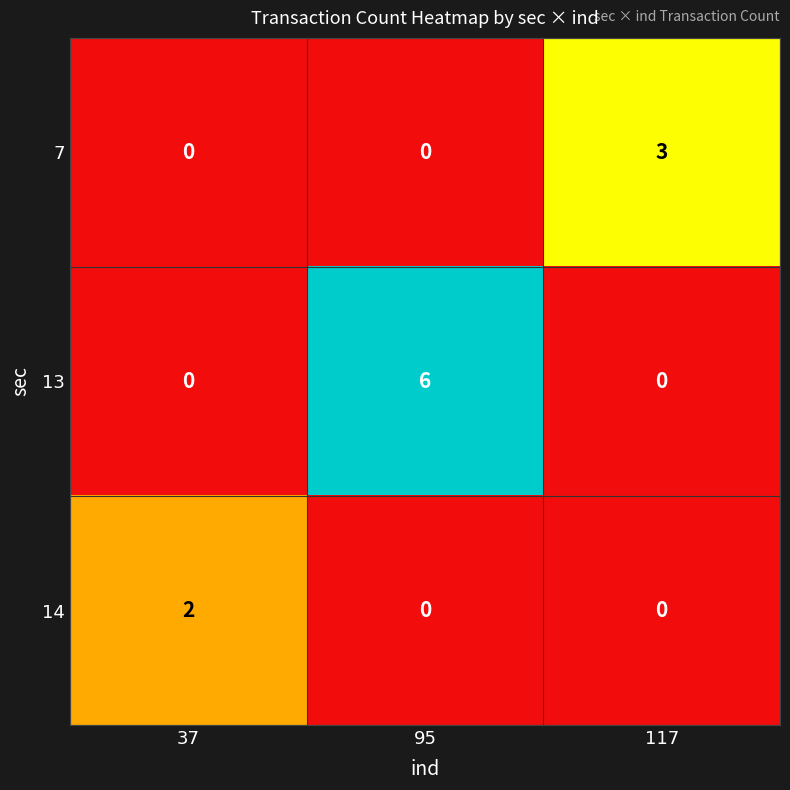

Count the 14 values in the range 0 to 2.

3